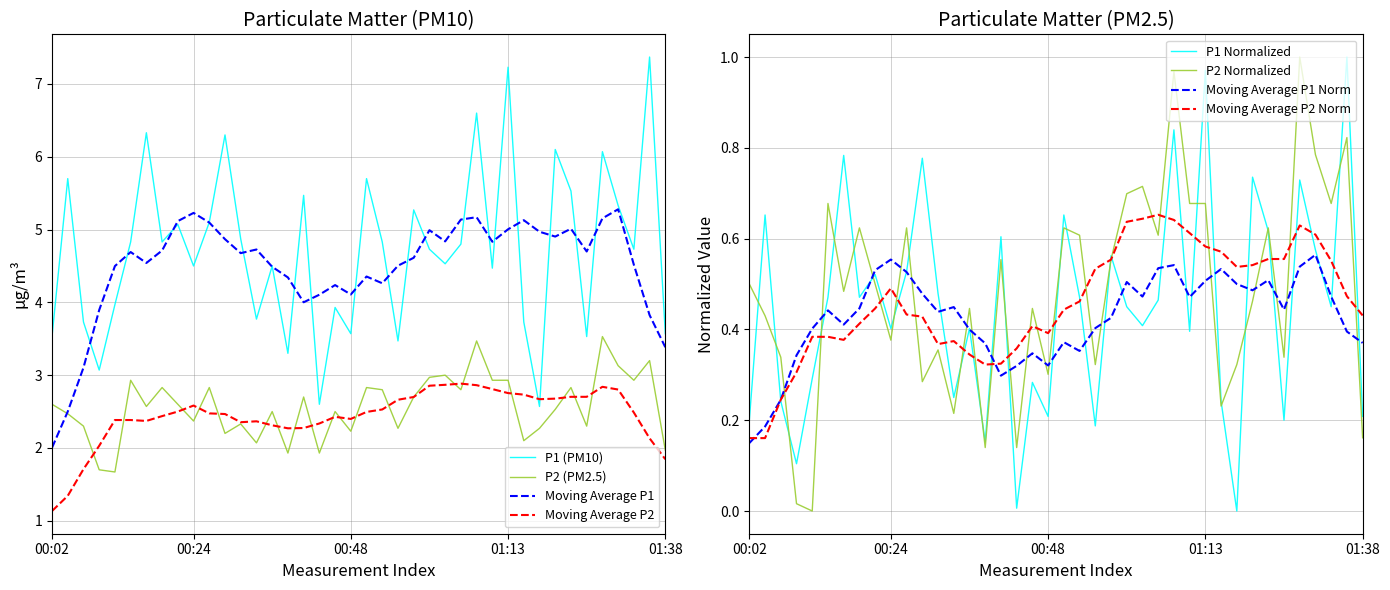

Is the value of P1 at 34 greater than the value of P2 at 31?

Yes